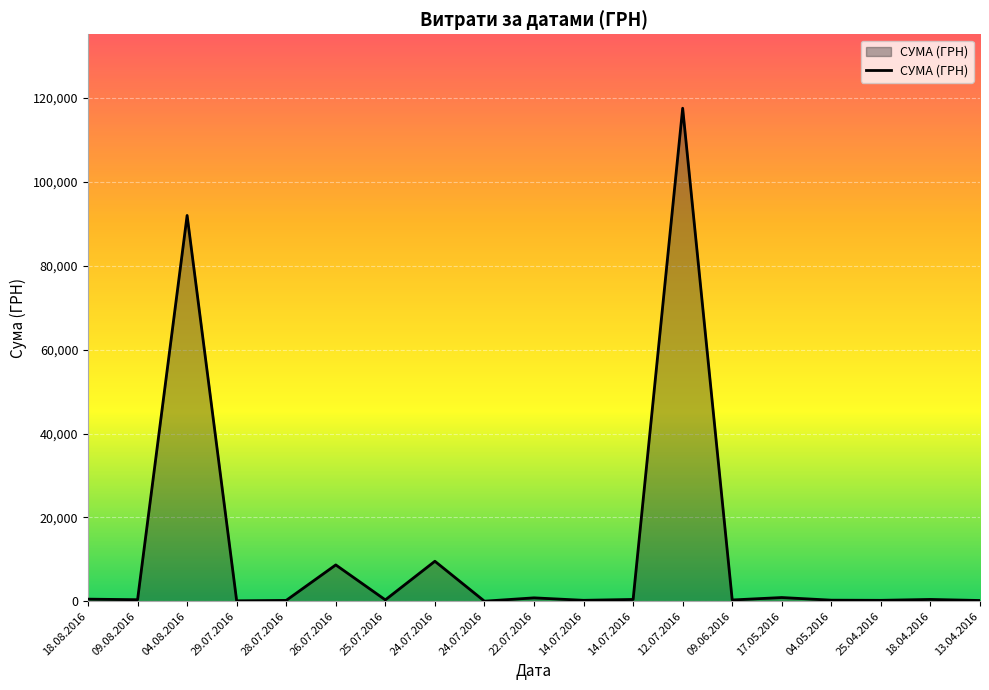

What is the smallest value displayed?

11.2